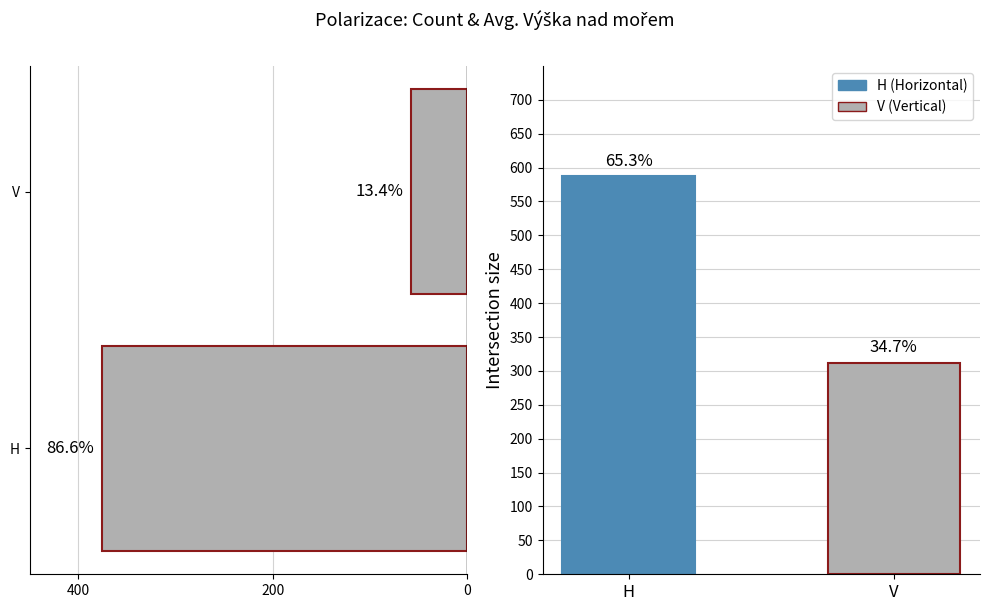

What is the minimum value shown in the chart?

58